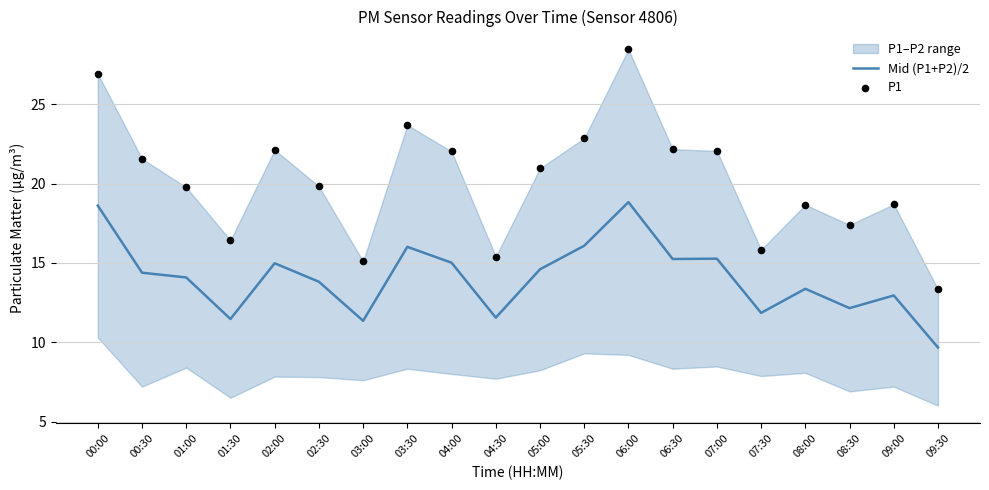

Which series has the largest Y range (max minus min)?

P1